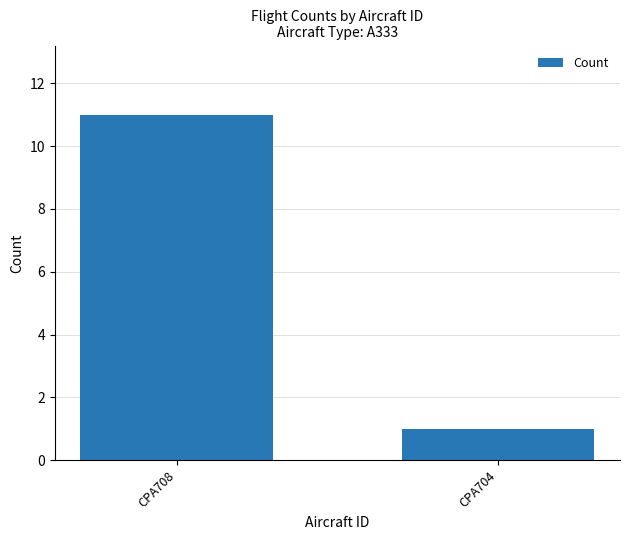

Reading right to left, extract all data points from this chart.

CPA704=1	CPA708=11